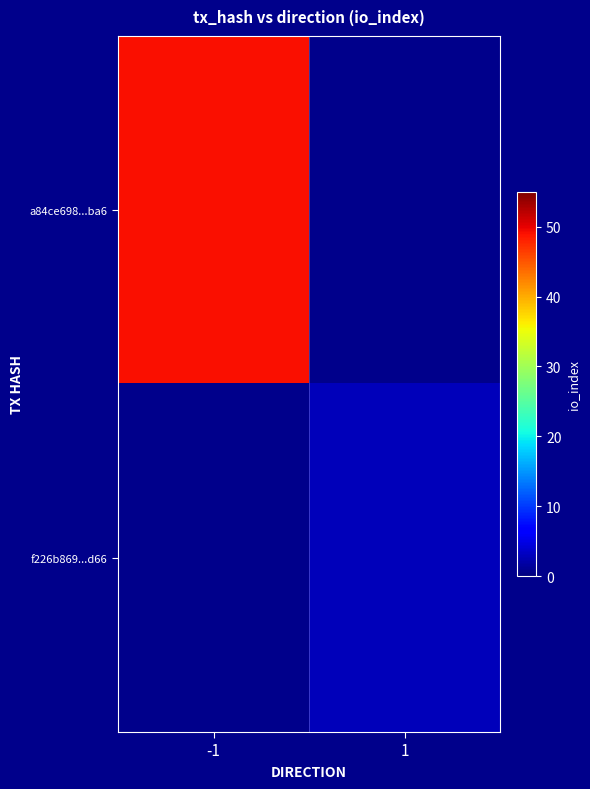

The value of a84ce698...ba6 at -1 is 49.0. True or false?

True